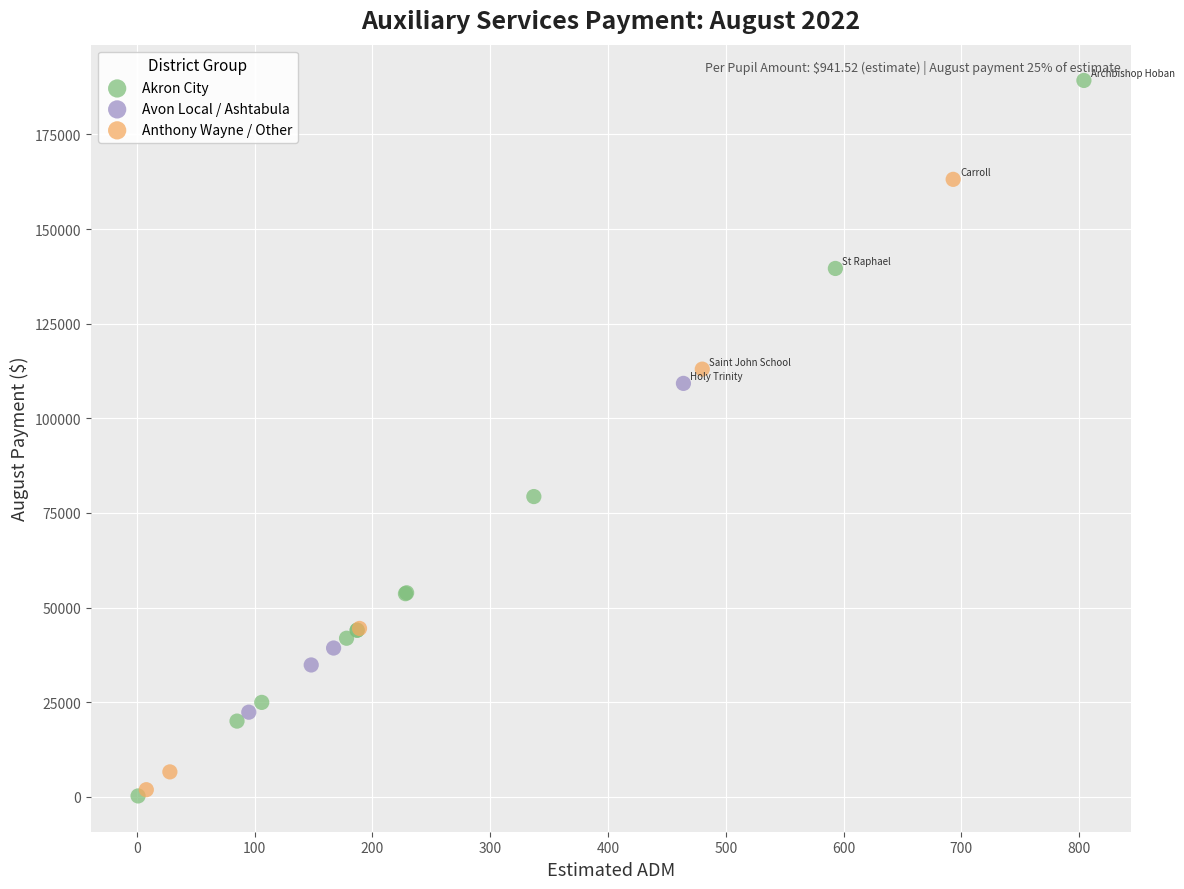

Which series reaches the maximum Y coordinate?

Akron City